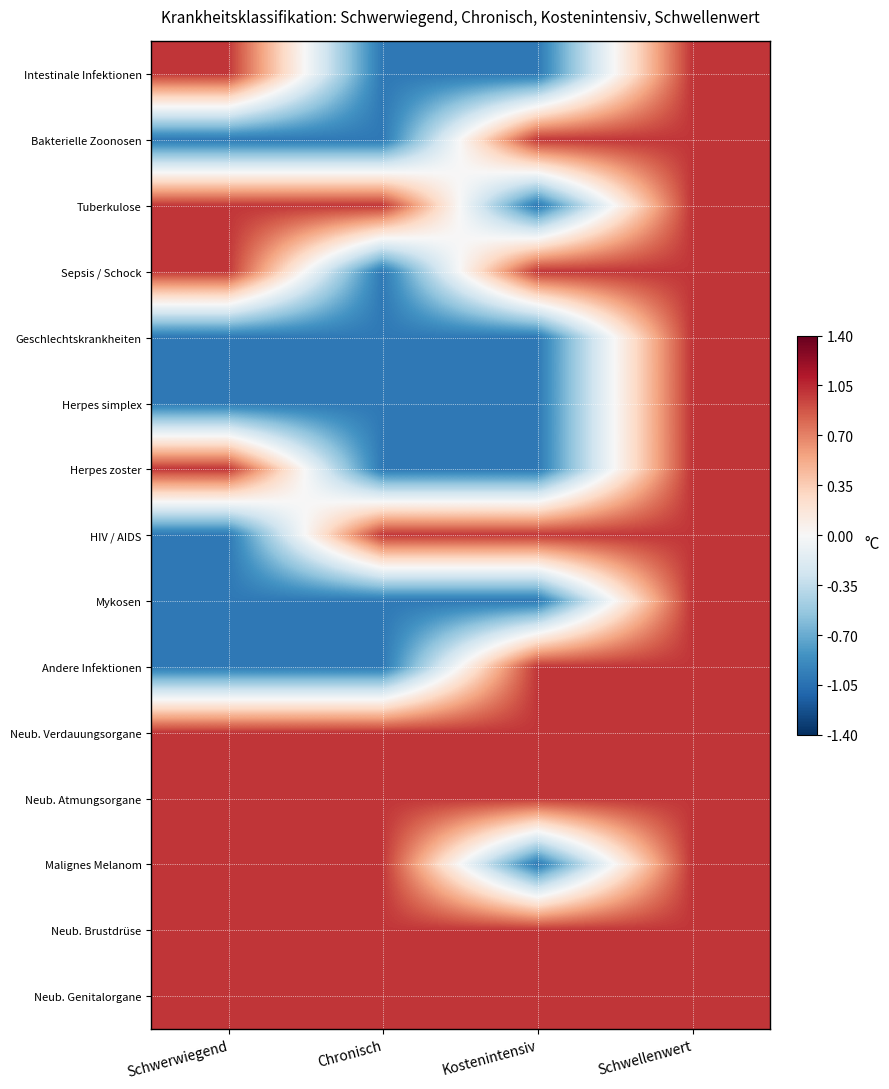

At which category is the sum across all series the highest?

Schwellenwert